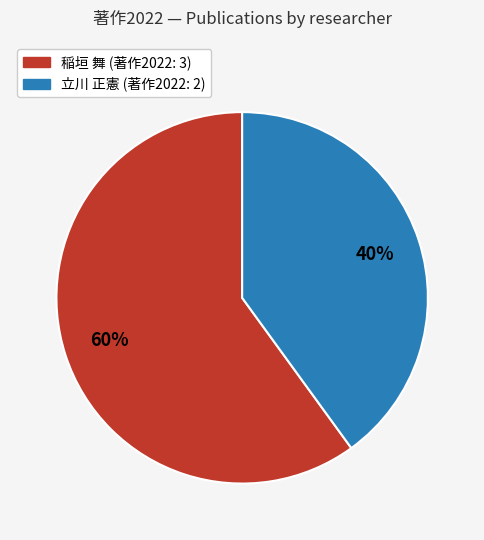

How many slices are in this pie chart?

2